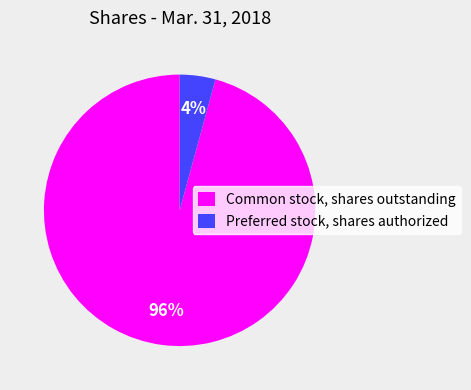

Rank the categories by value from highest to lowest.

Common stock, shares outstanding, Preferred stock, shares authorized